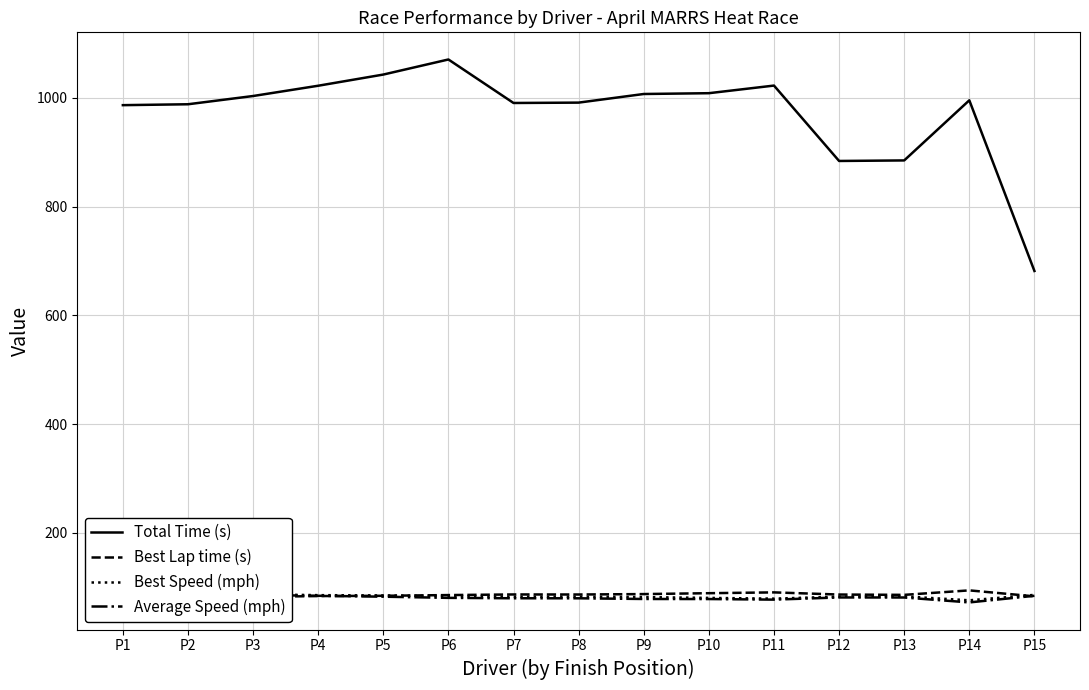

Between P12 and P11, which is larger?

P11